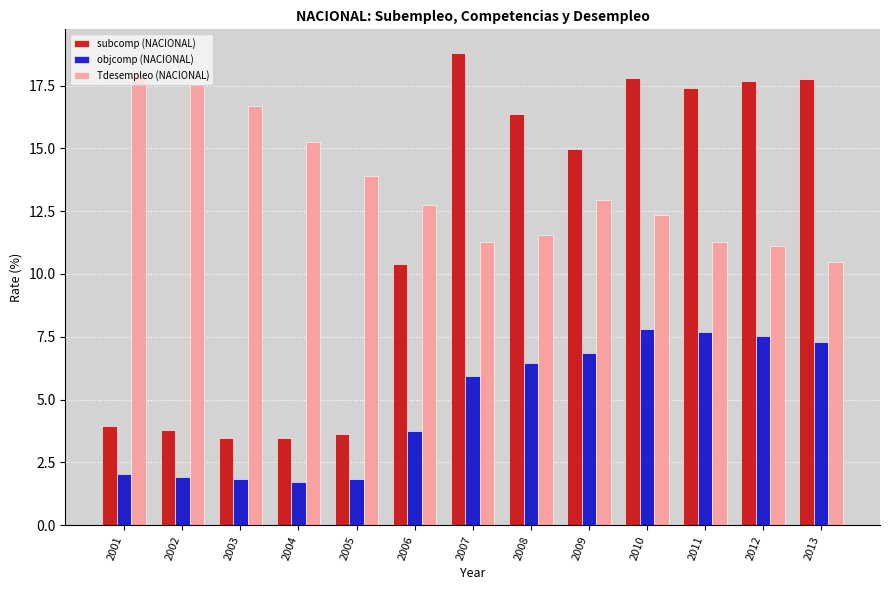

Where is Tdesempleo (NACIONAL) nearest to the value 14?

2005